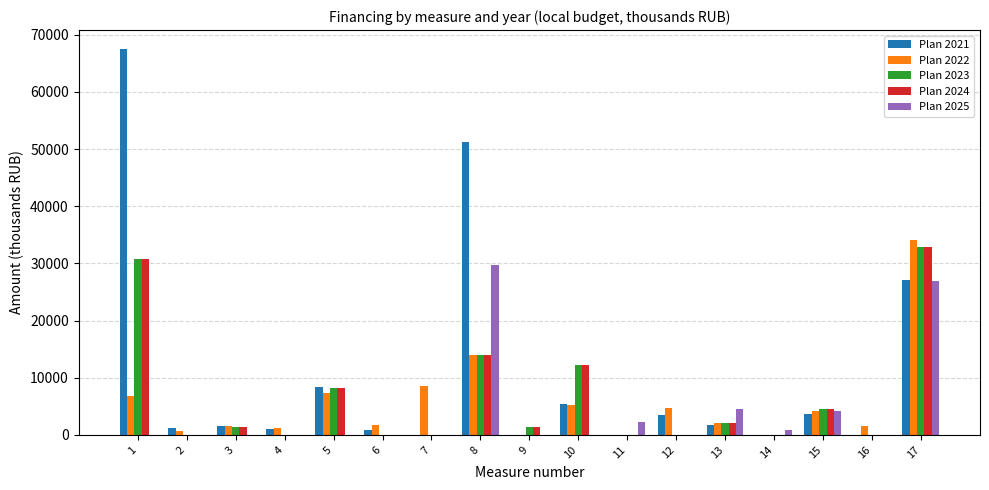

The value of Plan 2024 at 4 is 14128. True or false?

False